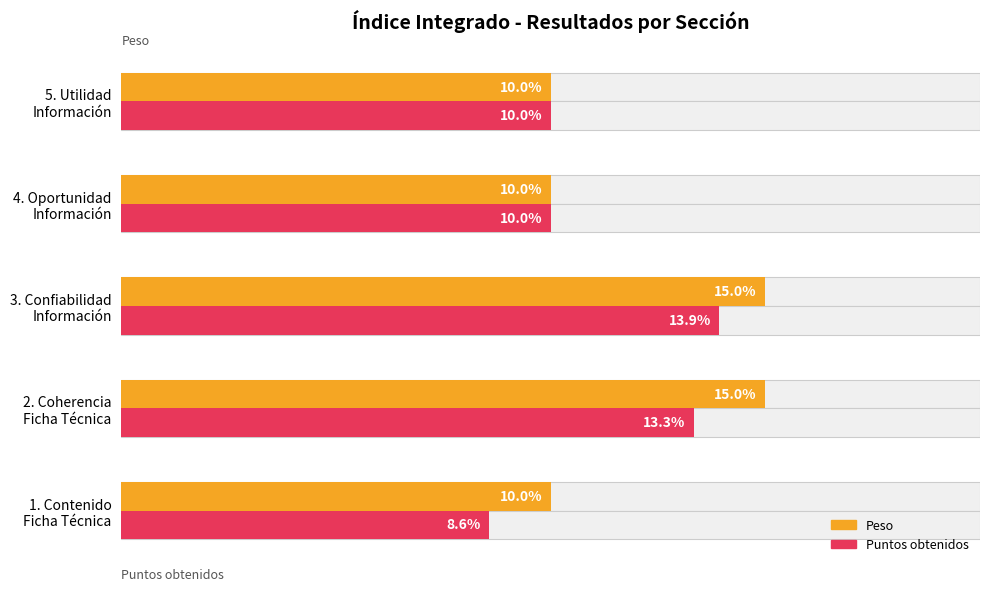

Between 3. Confiabilidad Información and 5. Utilidad Información, which series saw the biggest shift?

Peso